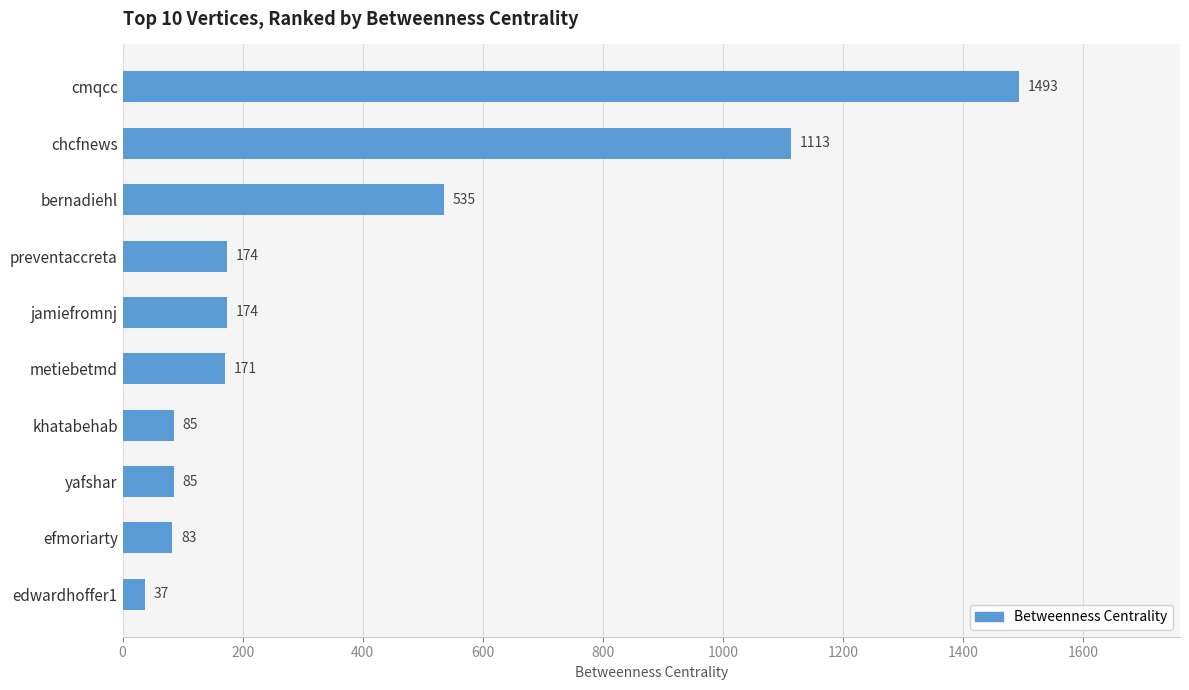

Is it true that the value at efmoriarty is 146?

False